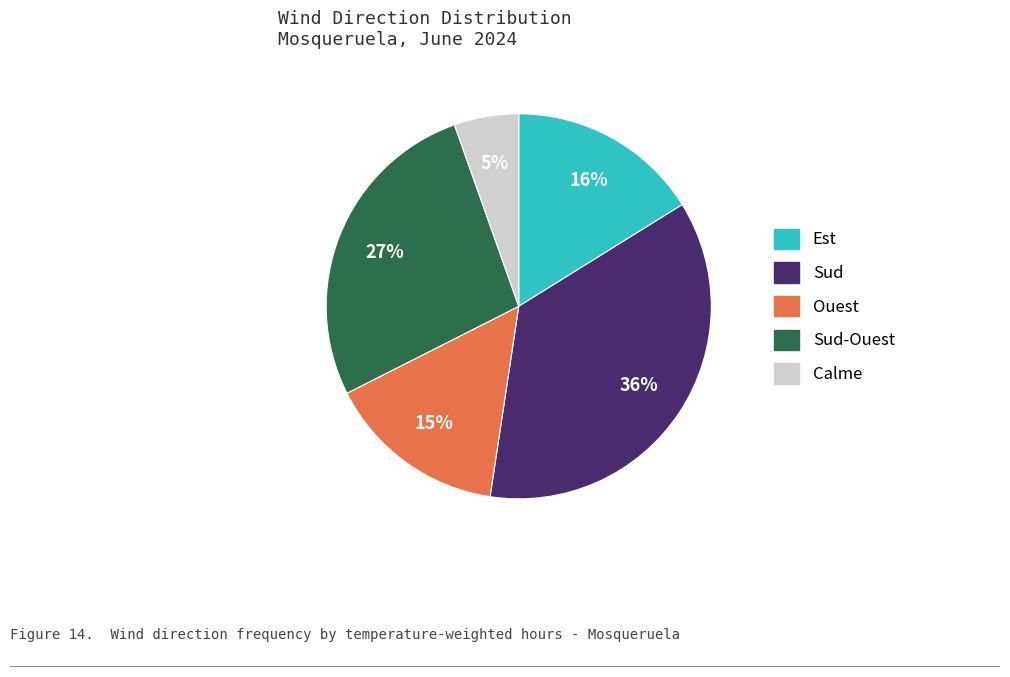

Does any single category account for the majority?

No